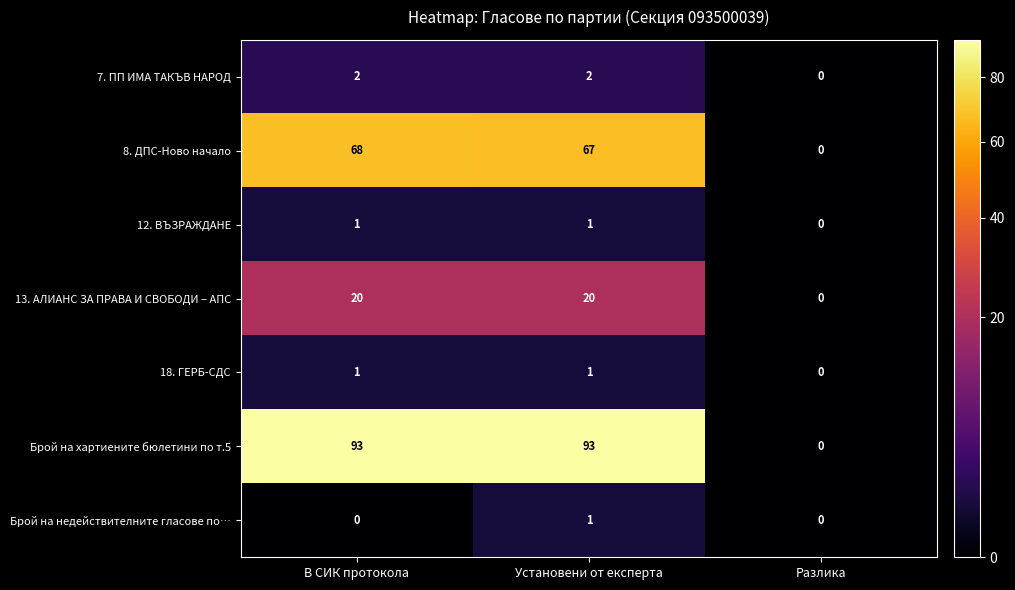

What is the total value across all series at В СИК протокола?

185